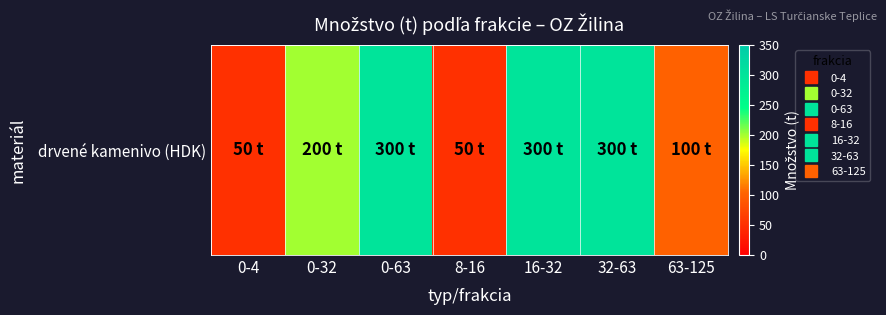

What is the change in value from 8-16 to 32-63?

+250